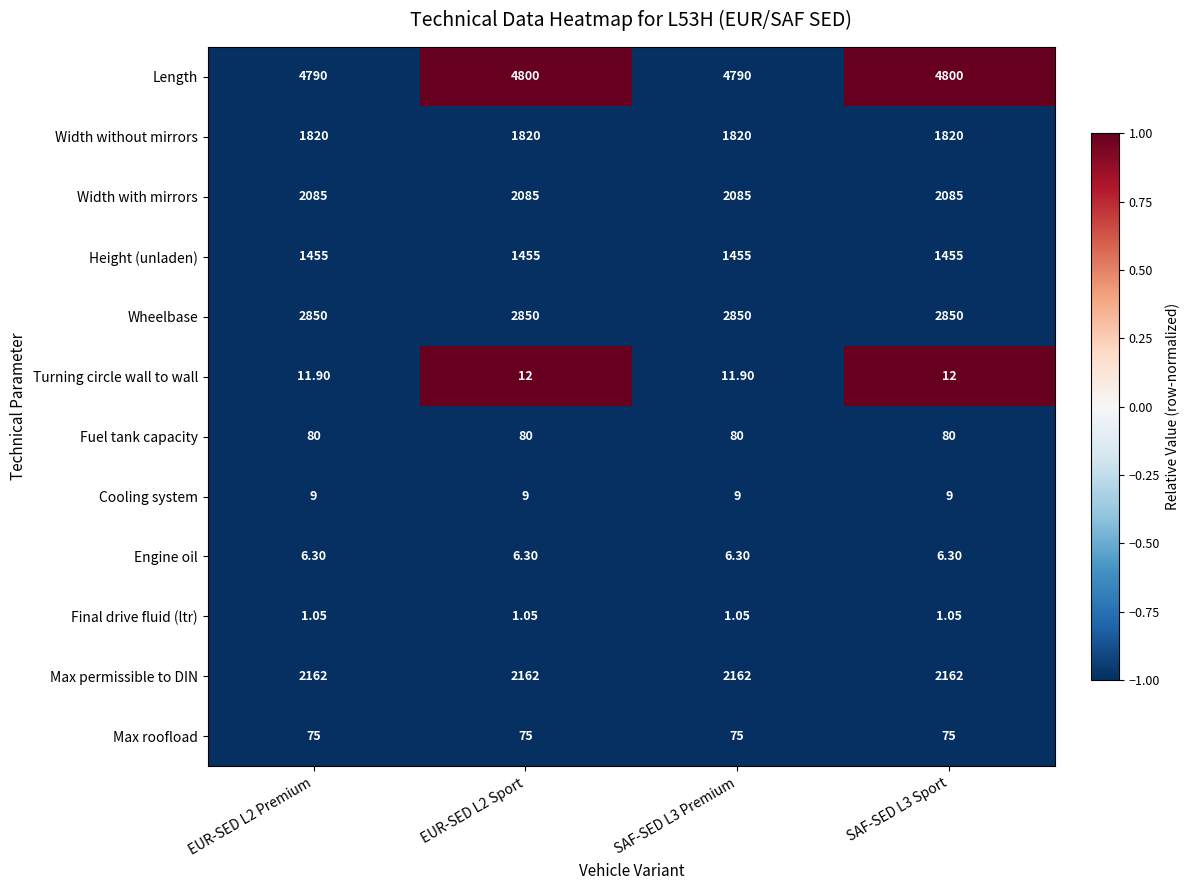

Which series has the widest spread of values?

Length